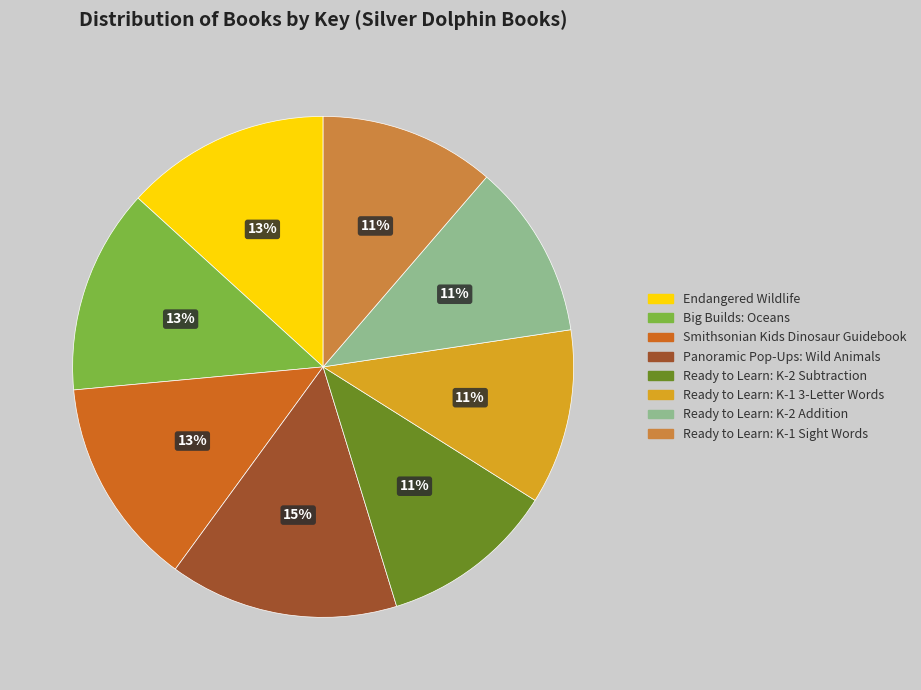

The Endangered Wildlife slice represents 13% of the pie. True or false?

True